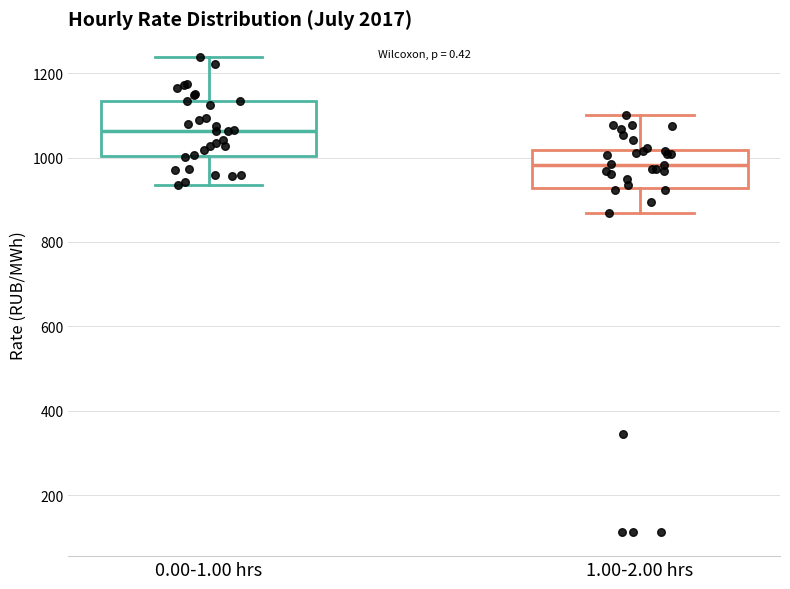

Comparing the boxes themselves (not the whiskers), which one is the tallest?

0.00-1.00 hrs